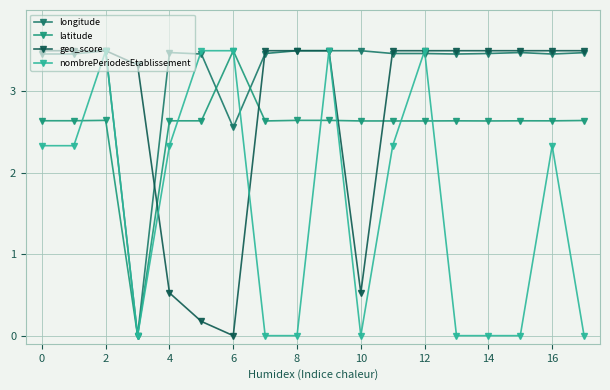

What is the highest value of the latitude series?

3.5